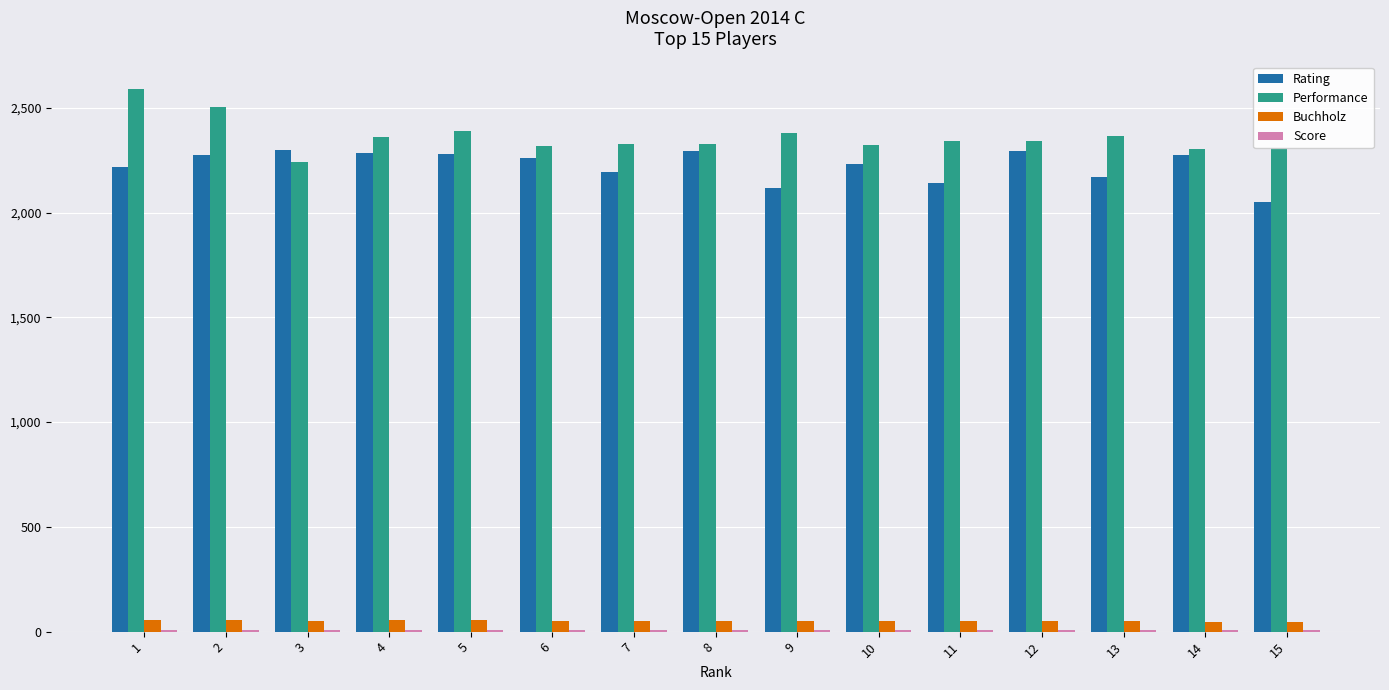

What is the sum of all Performance values?

35421.0